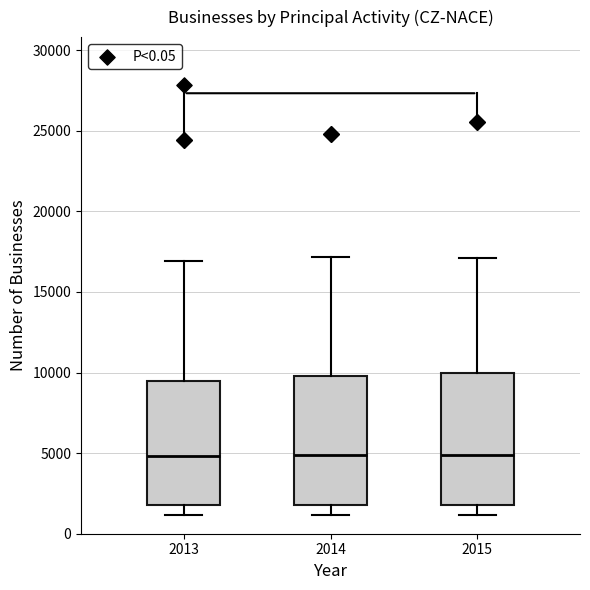

Reading left to right, read every box against the y-axis: the position of its median line, the range the box covers, and the ends of its whiskers. The values are not printed on the chart, so give them approximately, as read against the axis.

2013: median 5000, box 2000 to 9500, whiskers 1000 to 17000
2014: median 5000, box 2000 to 10000, whiskers 1000 to 17000
2015: median 5000, box 2000 to 10000, whiskers 1000 to 17000